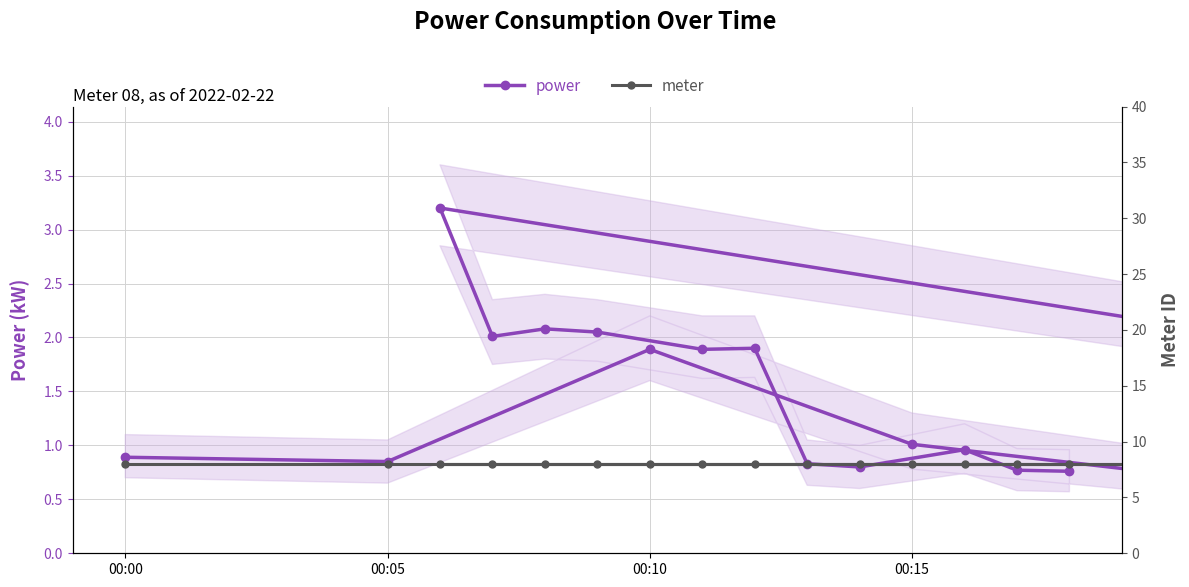

Is it true that meter equals 8.0 at 00:10?

True